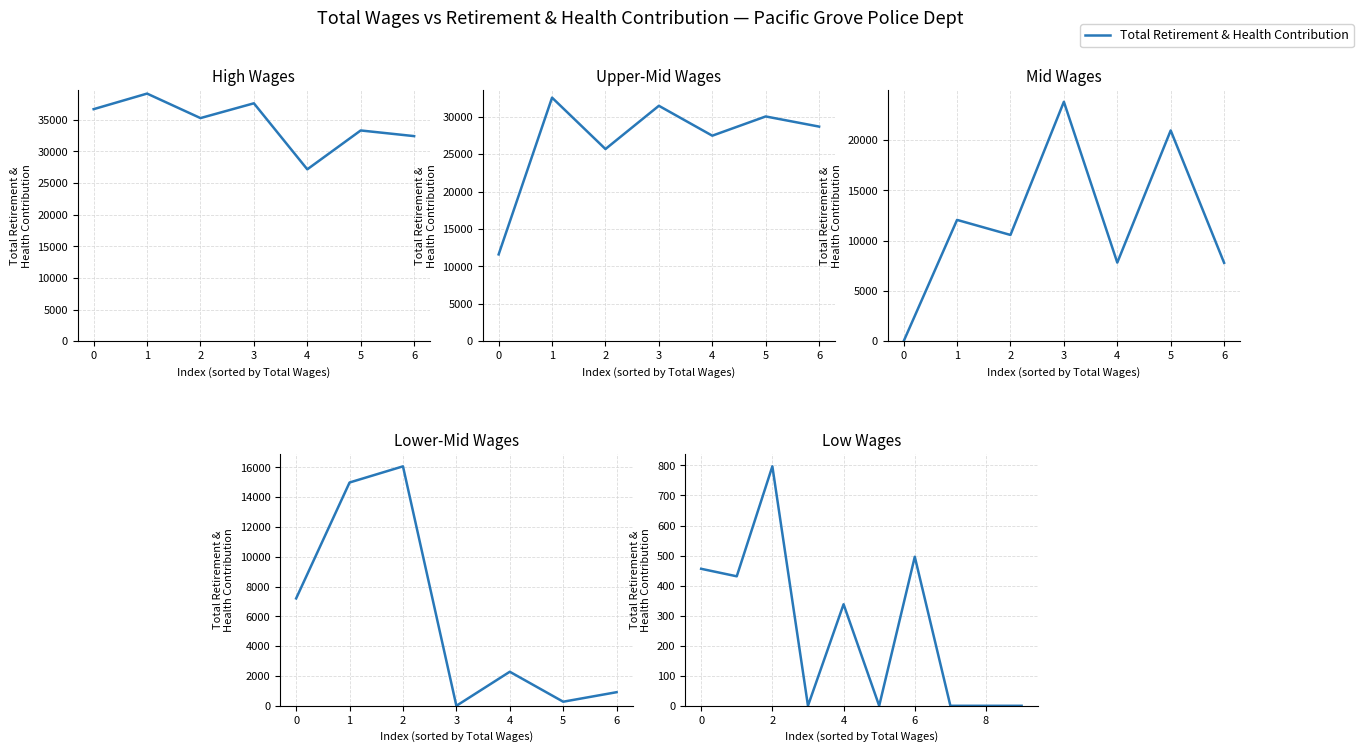

What is the difference between the maximum and minimum values?

797